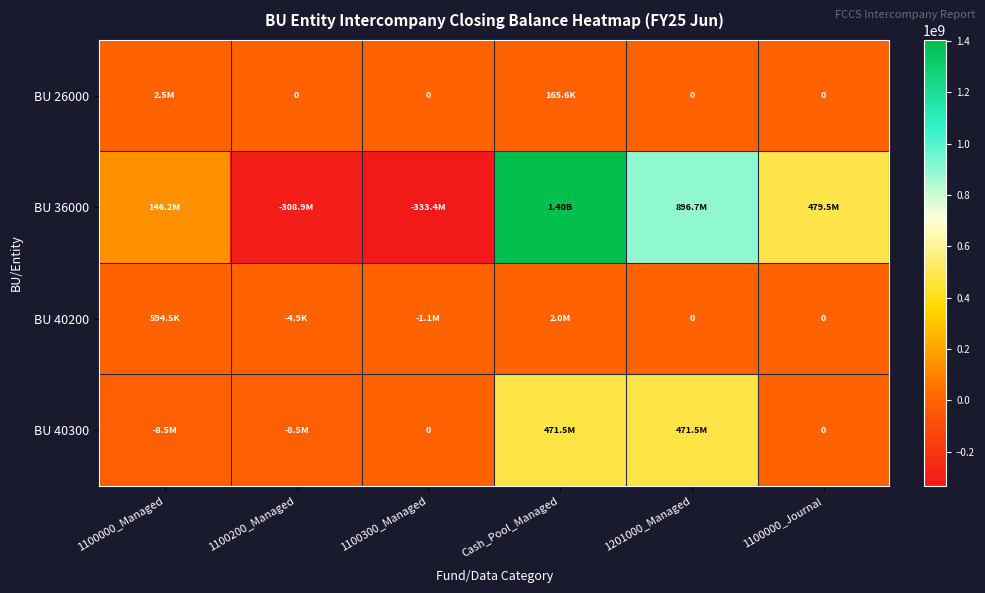

How many values in the BU 26000 series exceed 0?

2